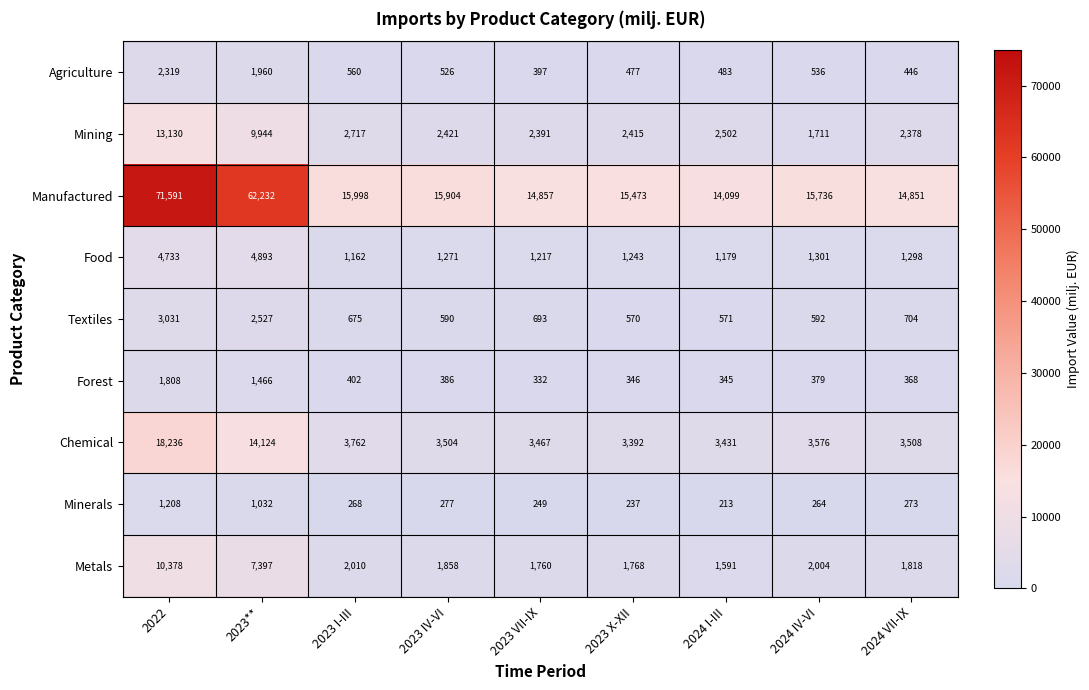

At how many categories does at least one series exceed 45968?

2